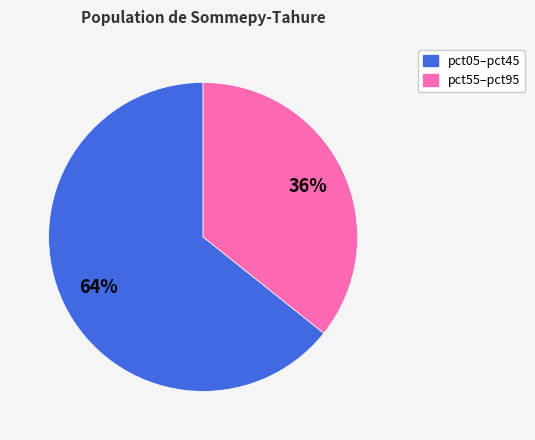

Count the number of slices in the pie.

2